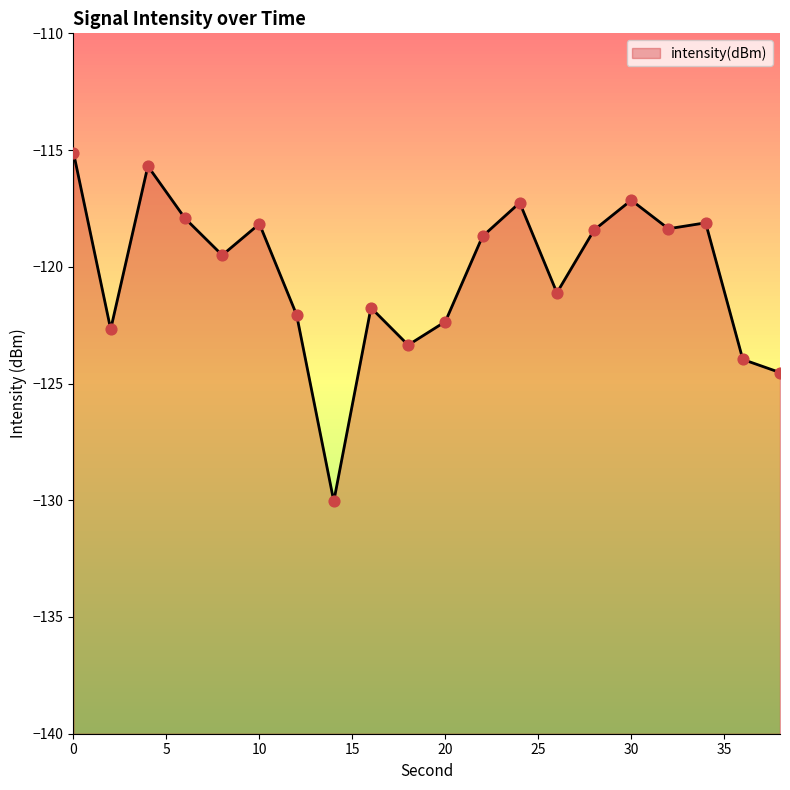

What is the change in value from 20 to 22?

+3.7